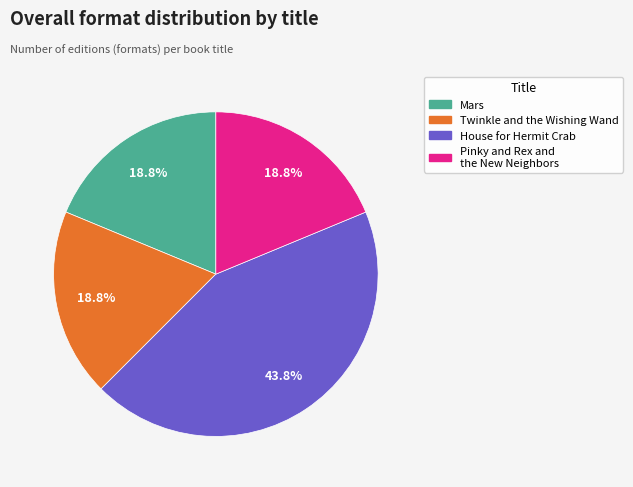

Is there any slice that represents more than half of the pie?

No